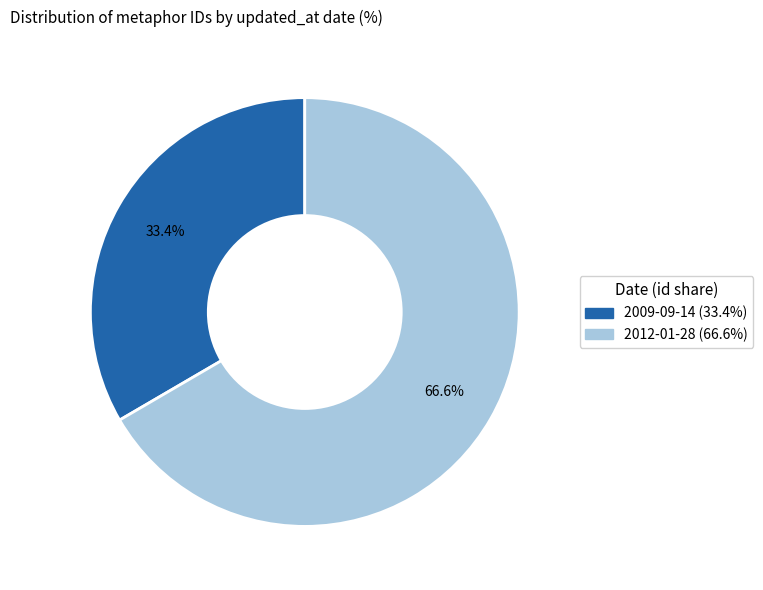

True or false: 2009-09-14 accounts for 33% of the total.

True